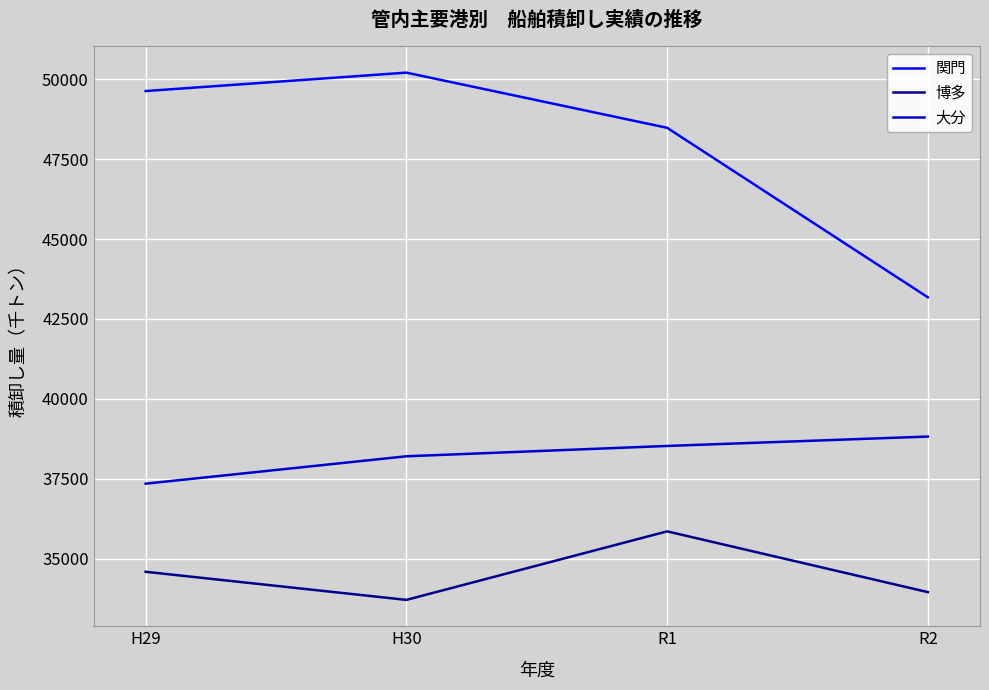

What is the total value across all series at H29?

121565